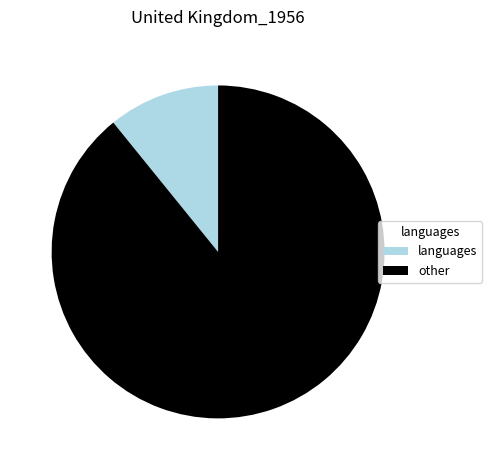

Is it true that languages is 24% of the pie?

False